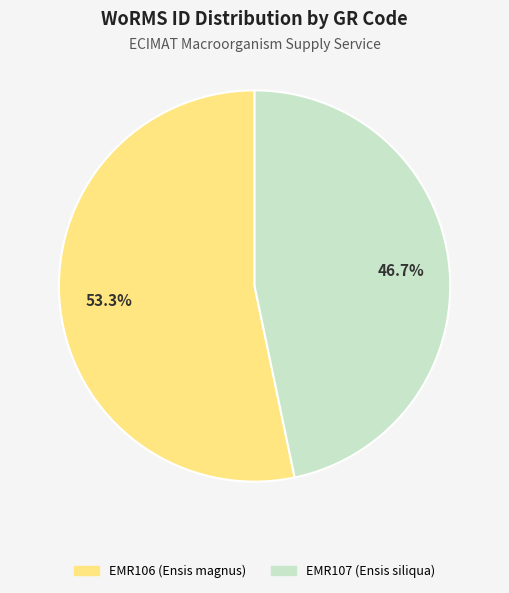

What is the ratio of the value at EMR106 (Ensis magnus) to the value at EMR107 (Ensis siliqua)?

1.1